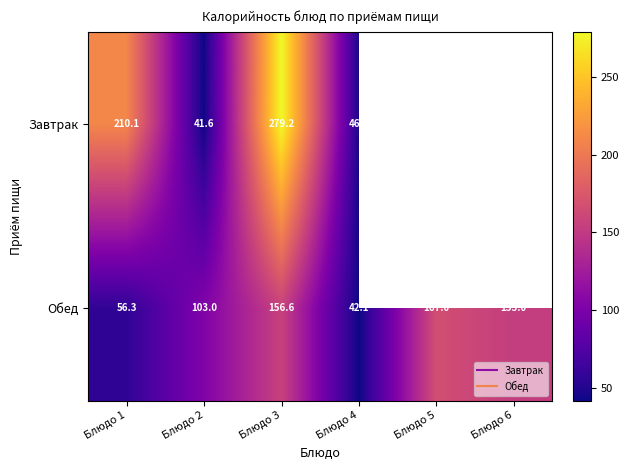

What value does the Завтрак series have at Блюдо 2?

41.6